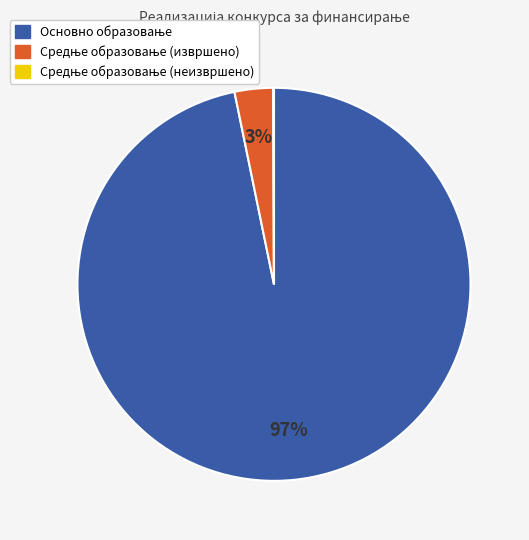

To the nearest percent, what is the difference between the largest and smallest slice percentages?

97%